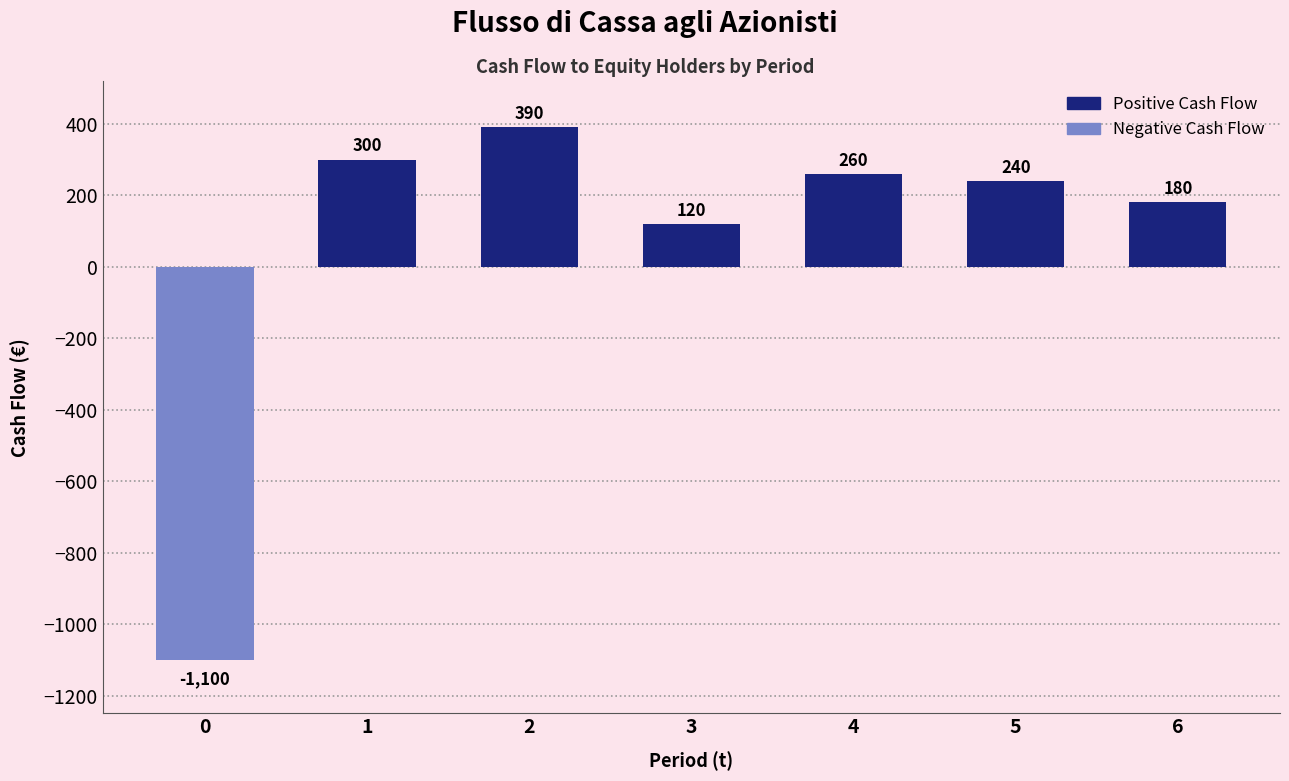

What is the value of the 6th bar from the left?

240